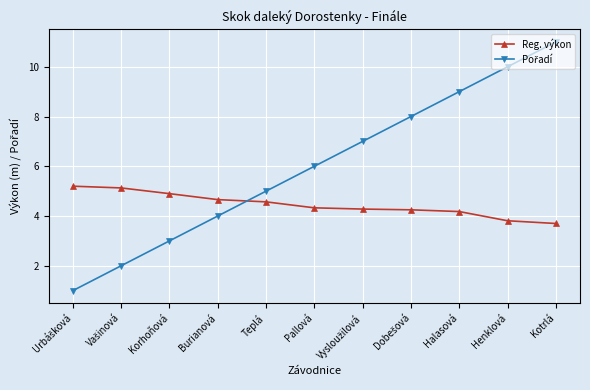

At which category is the sum across all series the highest?

Kotrlá